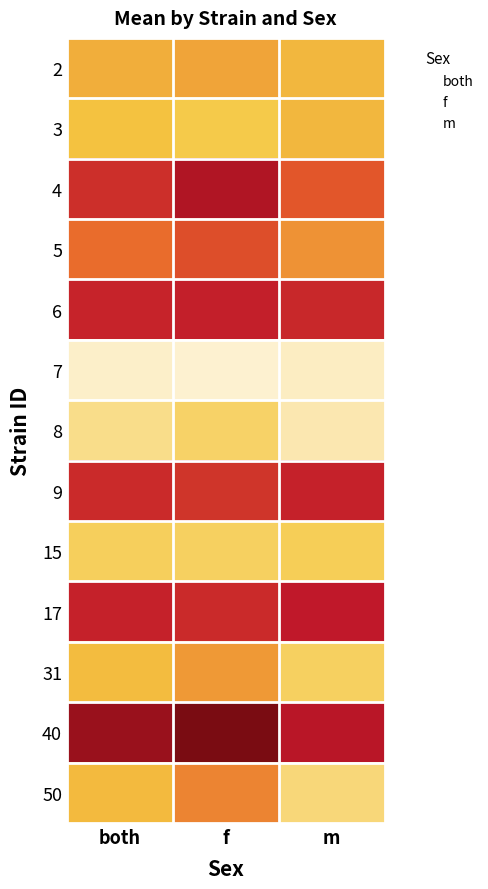

At which category is the sum across all series the highest?

f